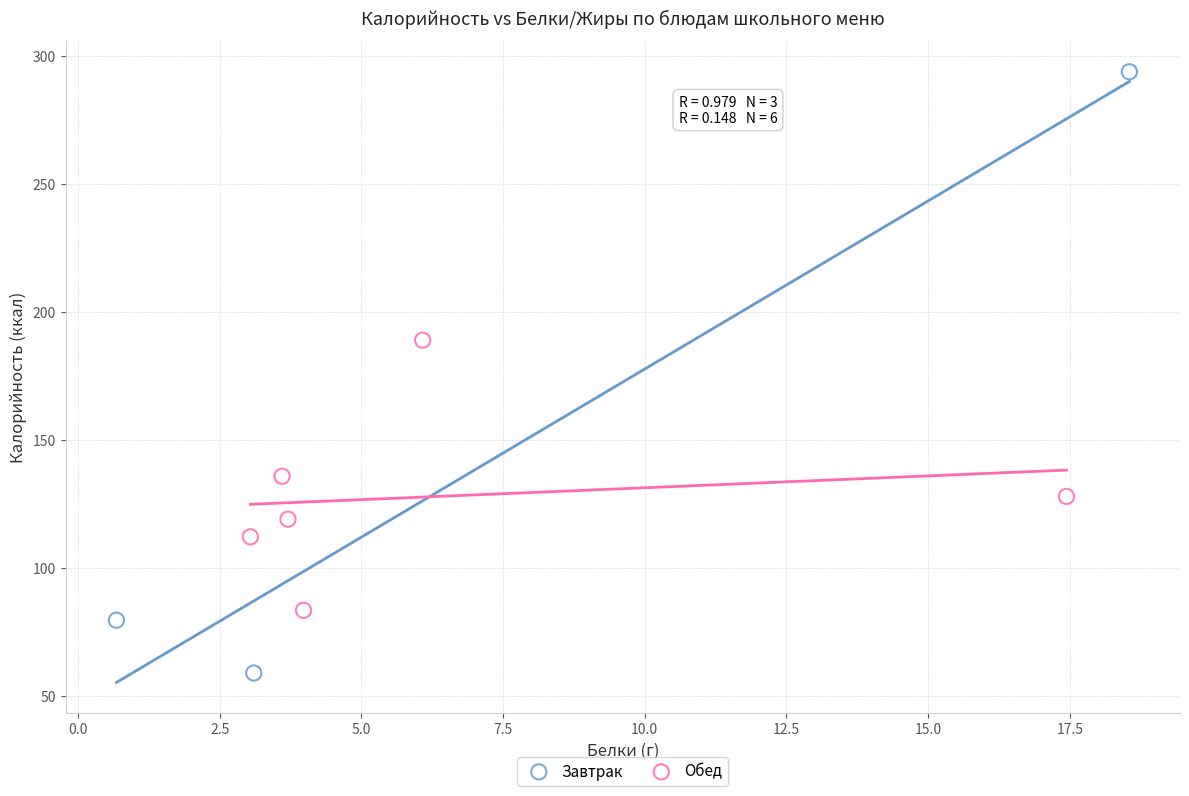

Which series reaches the minimum Y coordinate?

Завтрак